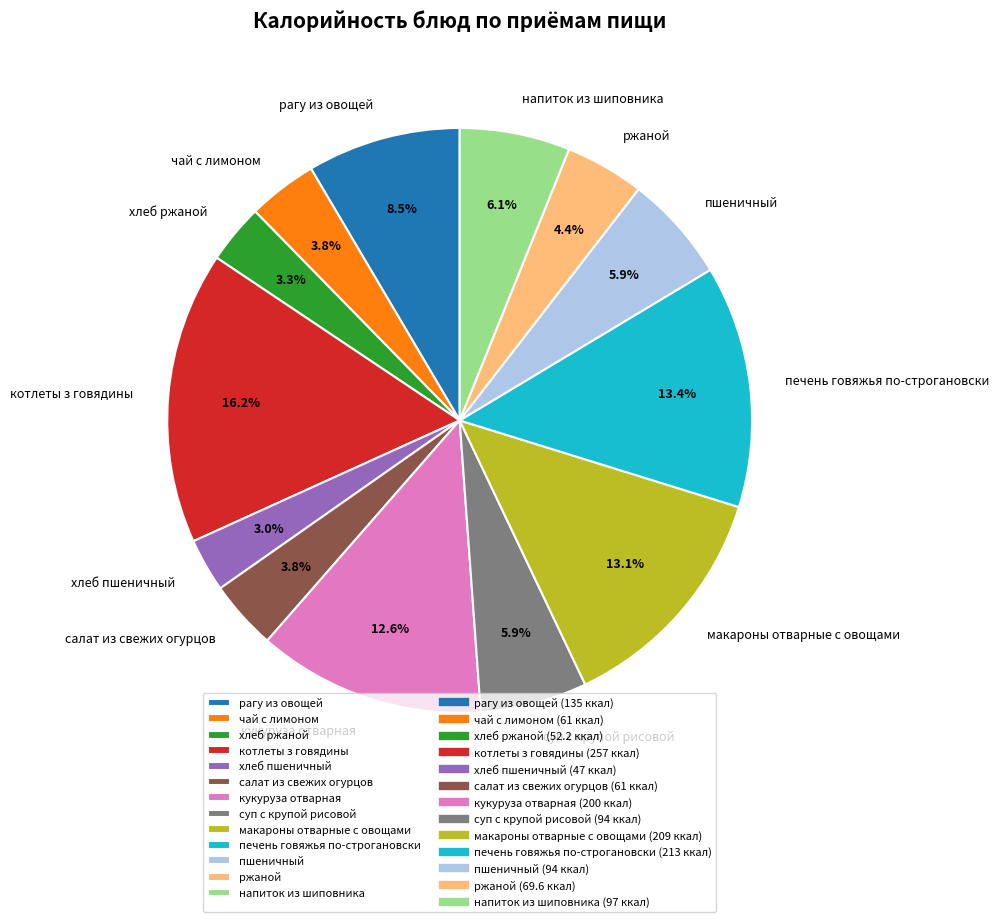

What percentage do пшеничный and печень говяжья по-строгановски together represent?

19.3%